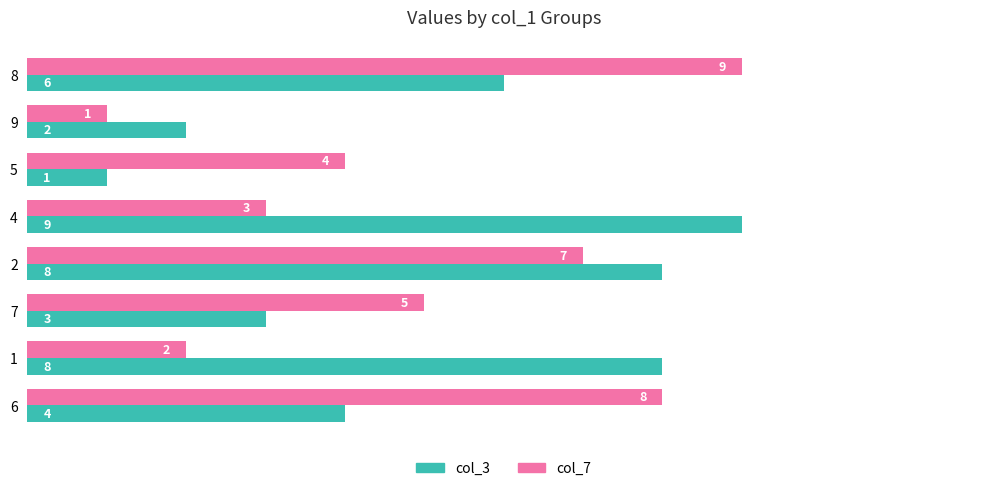

How many data points in col_3 are less than 6?

4